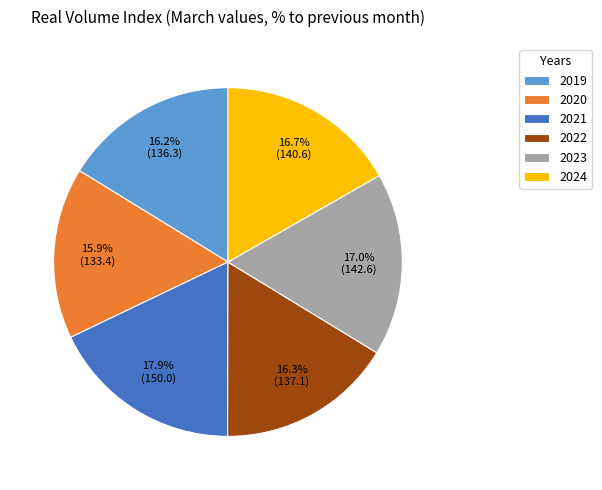

Count the number of slices in the pie.

6